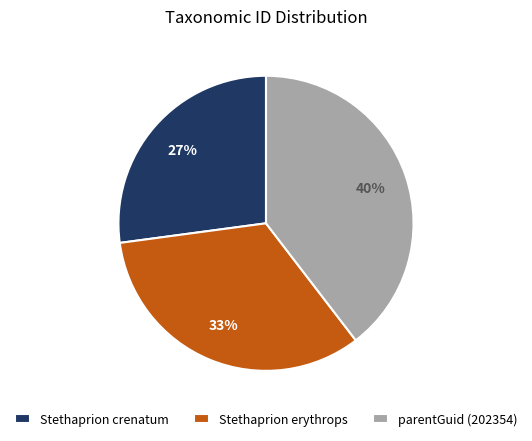

The parentGuid (202354) slice represents 40% of the pie. True or false?

True